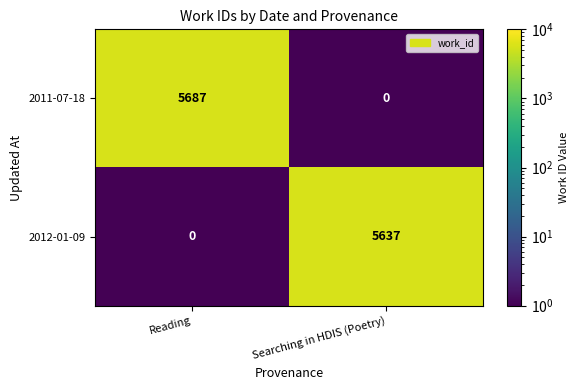

Which series has the widest spread of values?

2011-07-18